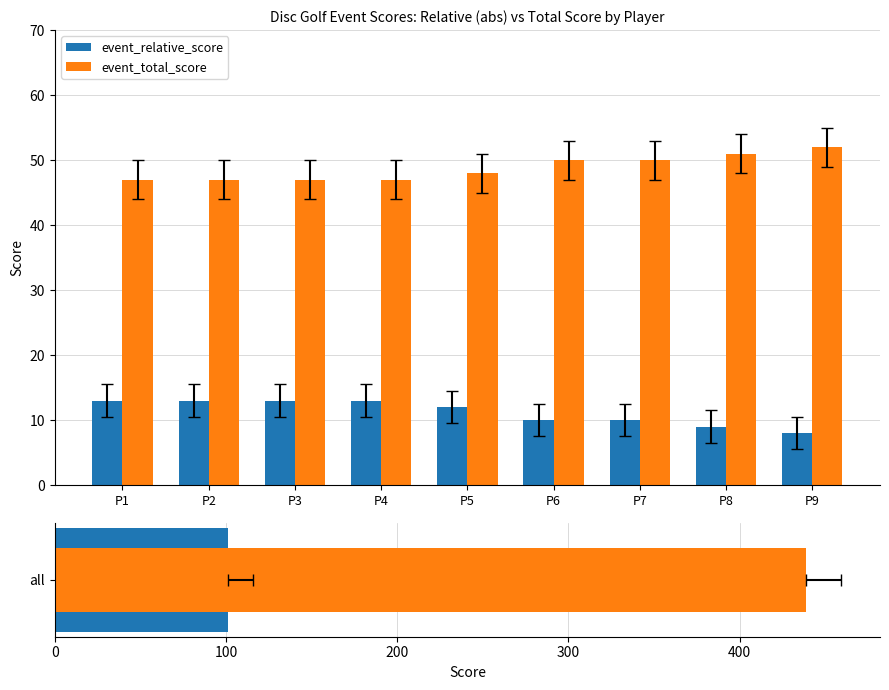

At which label is event_relative_score closest to 10?

P6